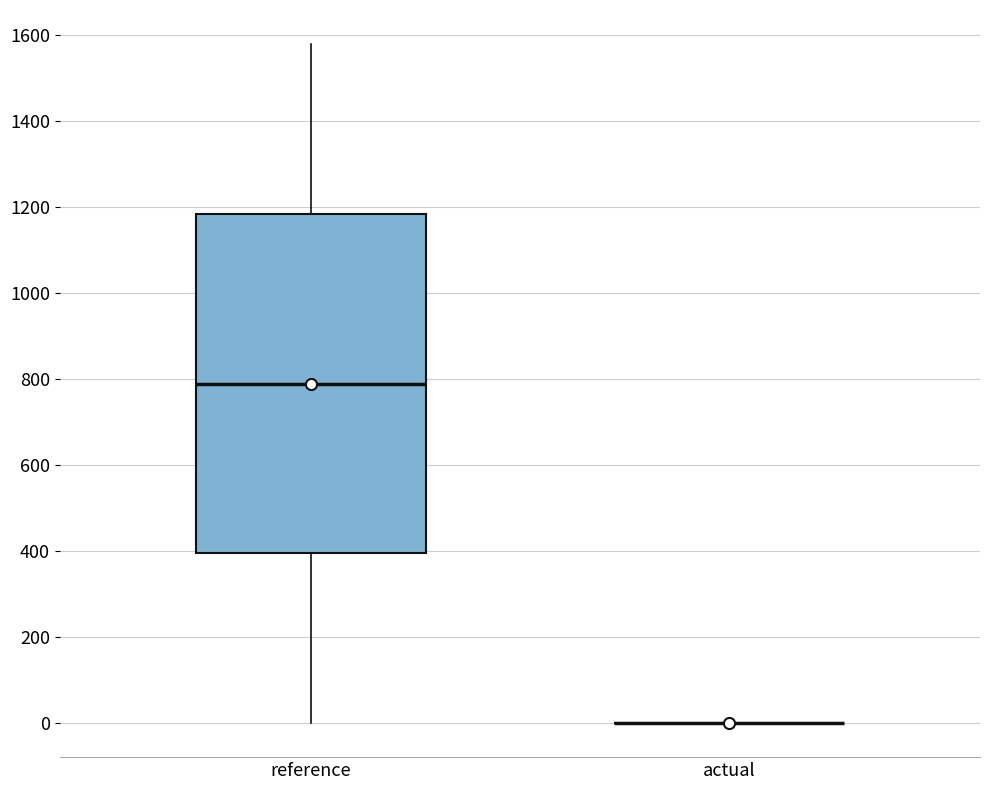

Reading left to right, read every box against the y-axis: the position of its median line, the range the box covers, and the ends of its whiskers. The values are not printed on the chart, so give them approximately, as read against the axis.

reference: median 780, box 400 to 1180, whiskers 0 to 1580
actual: box collapsed to a line at 0, whiskers 0 to 0